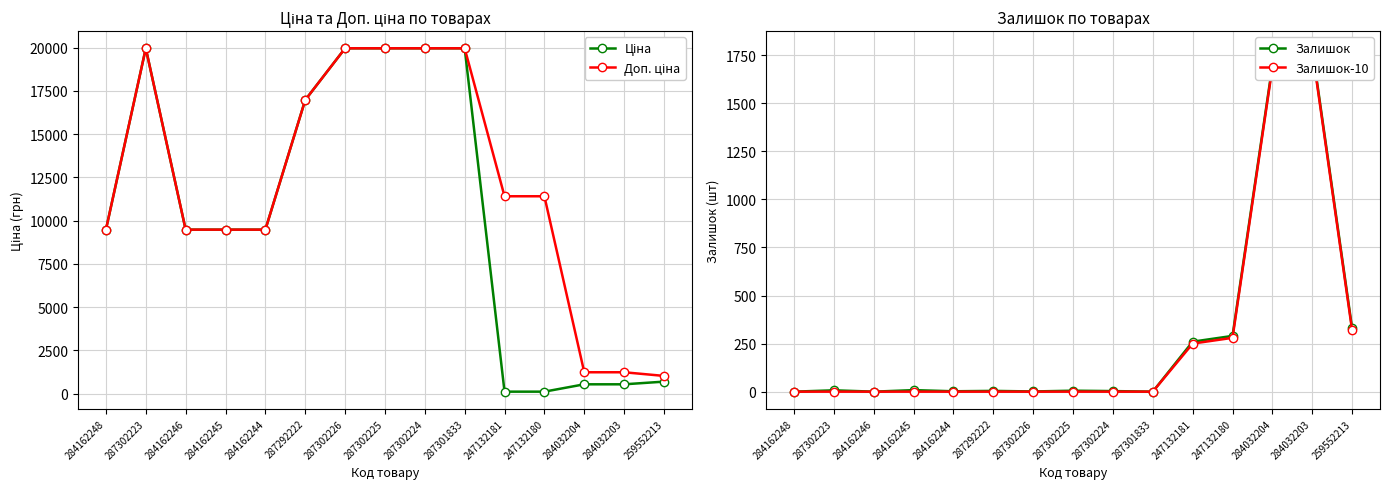

What is the highest value of the Залишок series?

1786.0